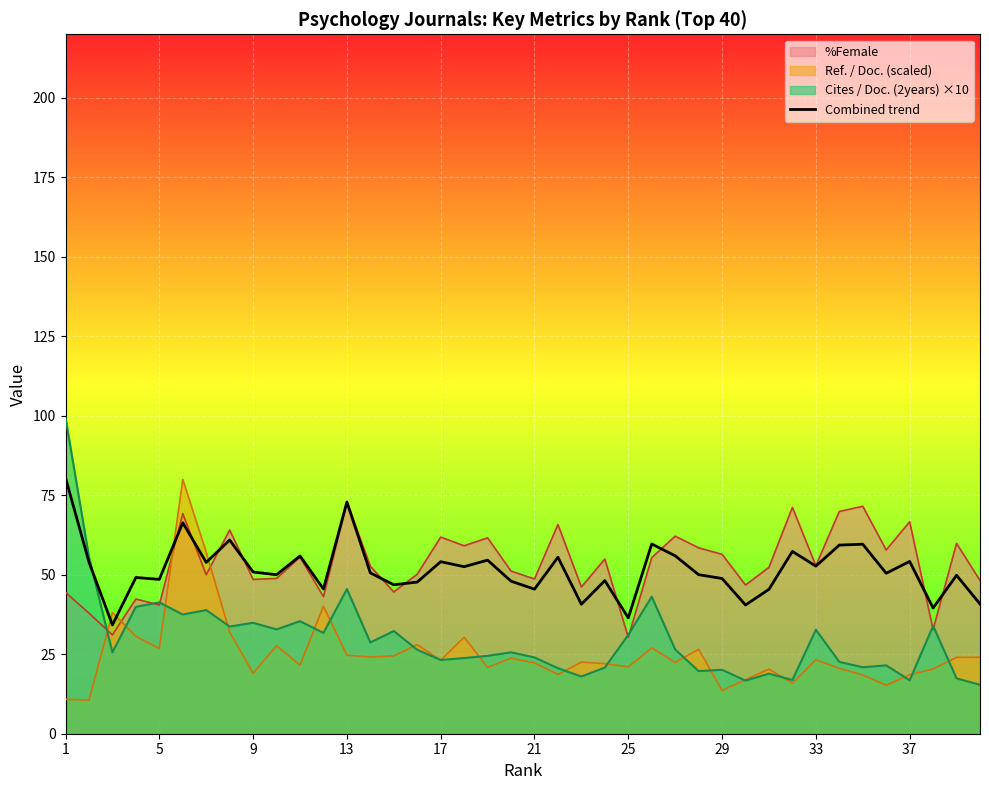

What is the difference between the maximum and minimum values?

46.3